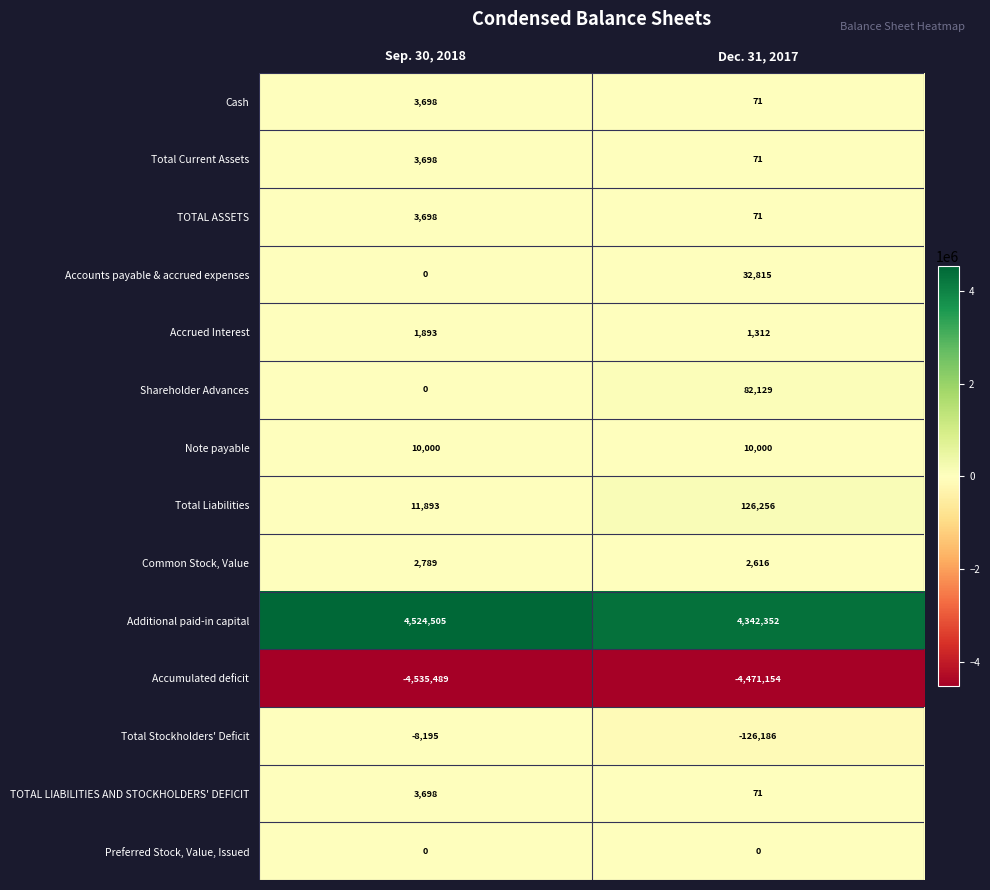

The value of Total Current Assets at Dec. 31, 2017 is 116. True or false?

False